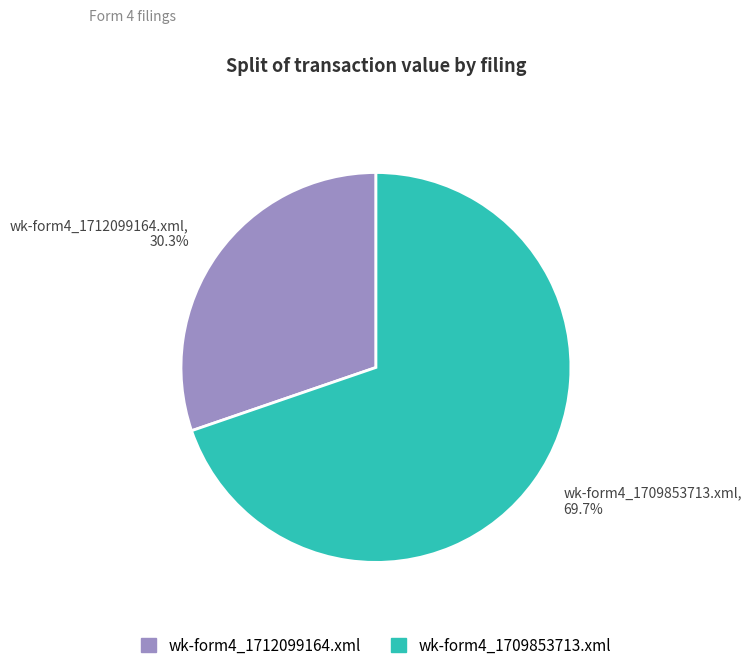

Approximately how many times larger is the value at wk-form4_1712099164.xml compared to wk-form4_1709853713.xml?

0.4